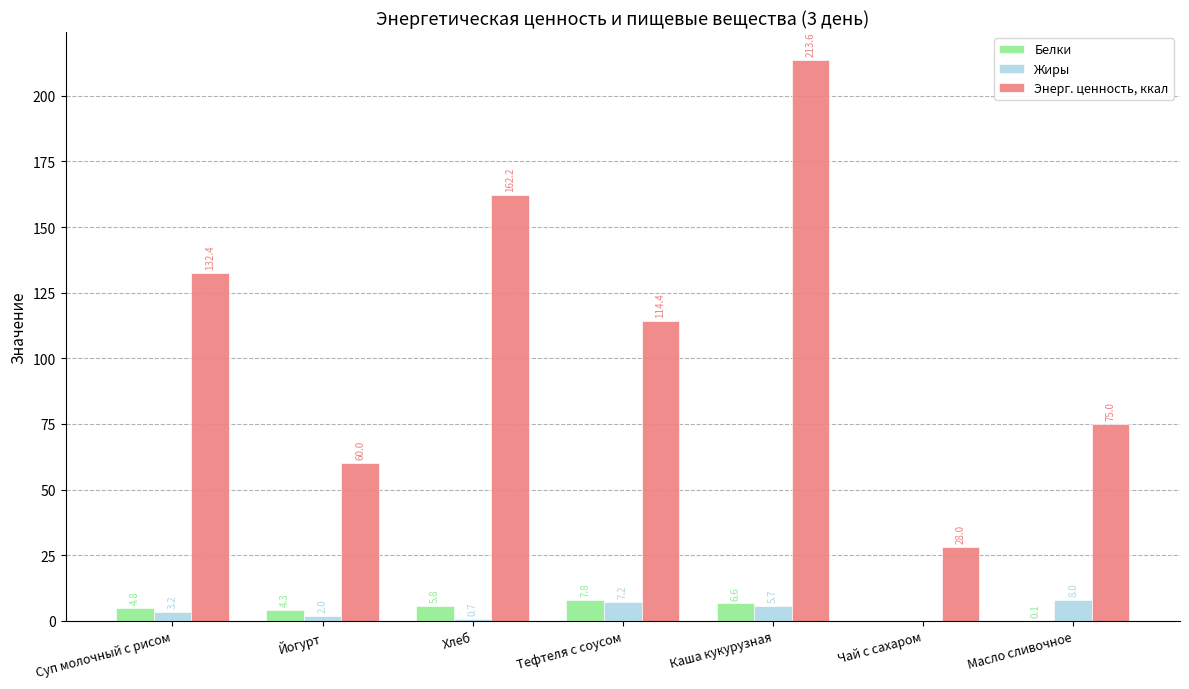

What are all the series names shown in the legend?

Белки, Жиры, Энерг. ценность, ккал